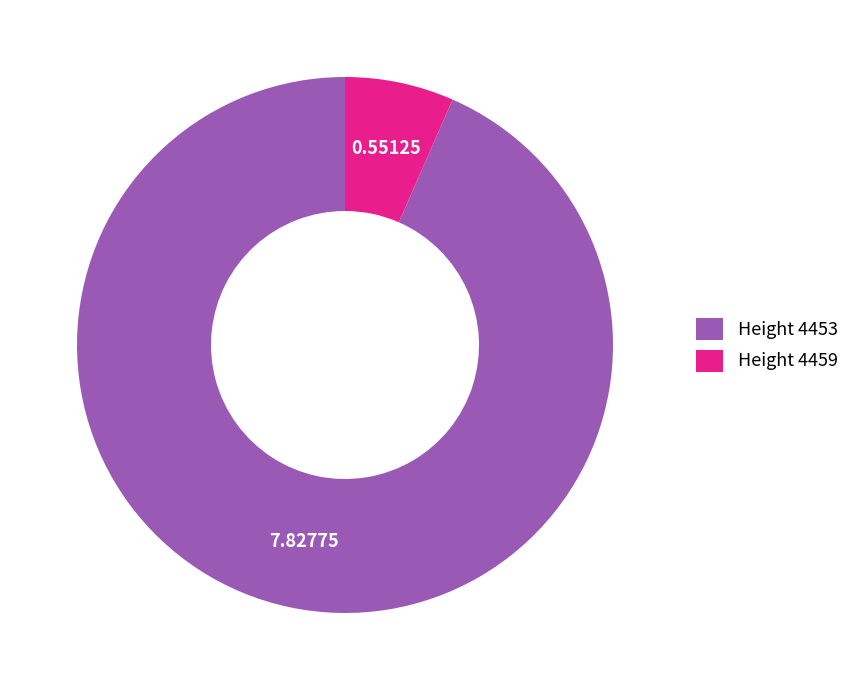

Rank the categories by value from lowest to highest.

Height 4459, Height 4453